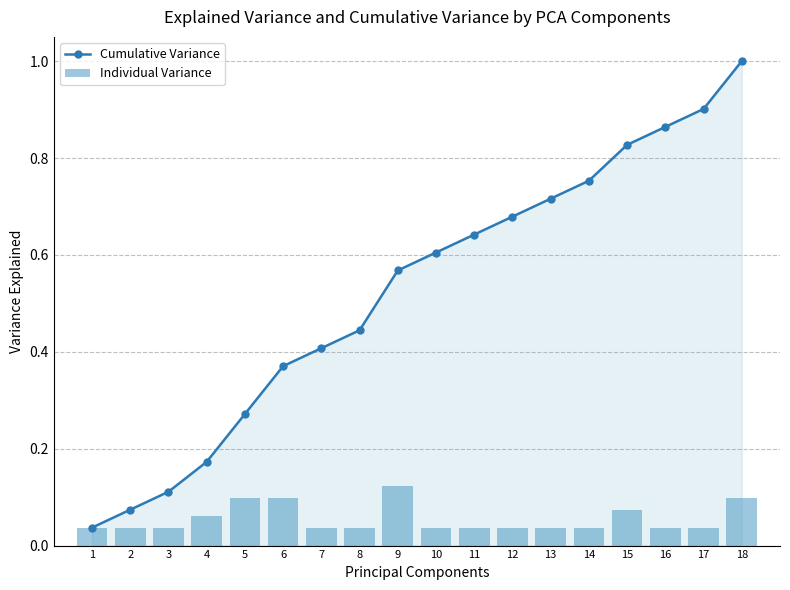

What is the maximum value for Cumulative Variance?

1.0